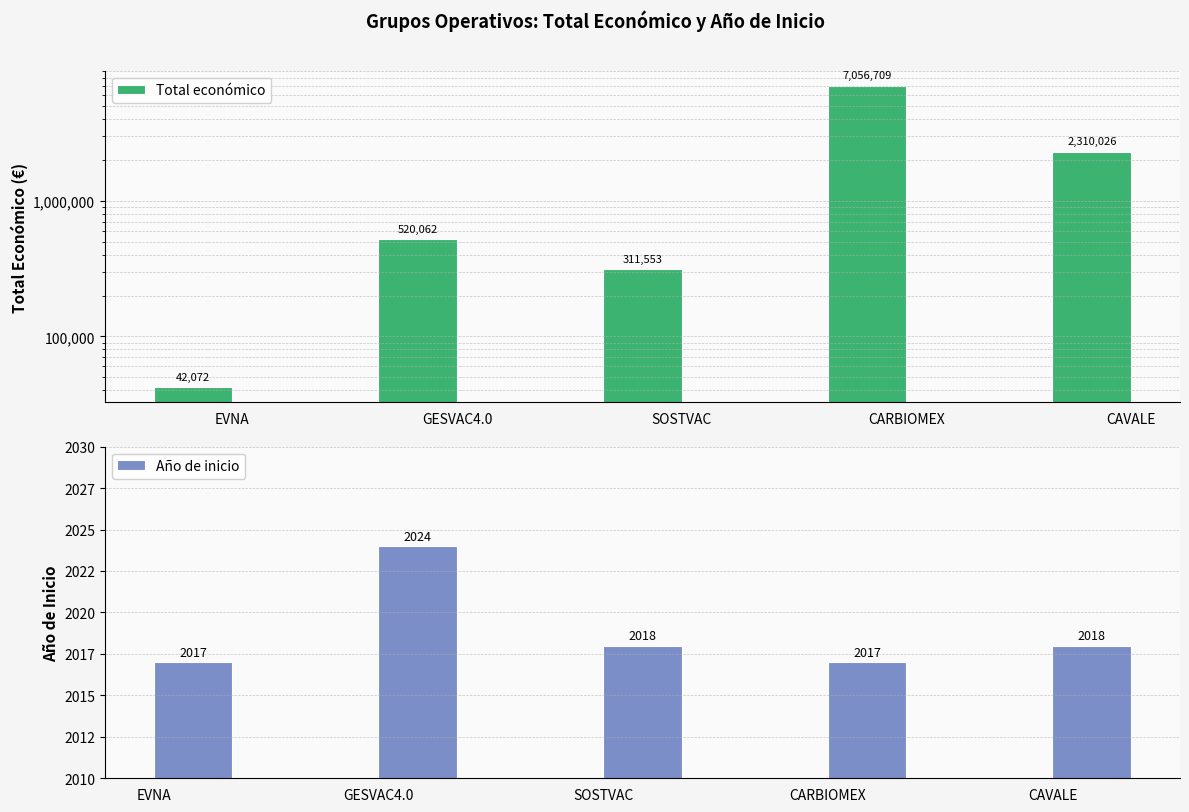

Which series changed the most between GESVAC4.0 and SOSTVAC?

Total económico